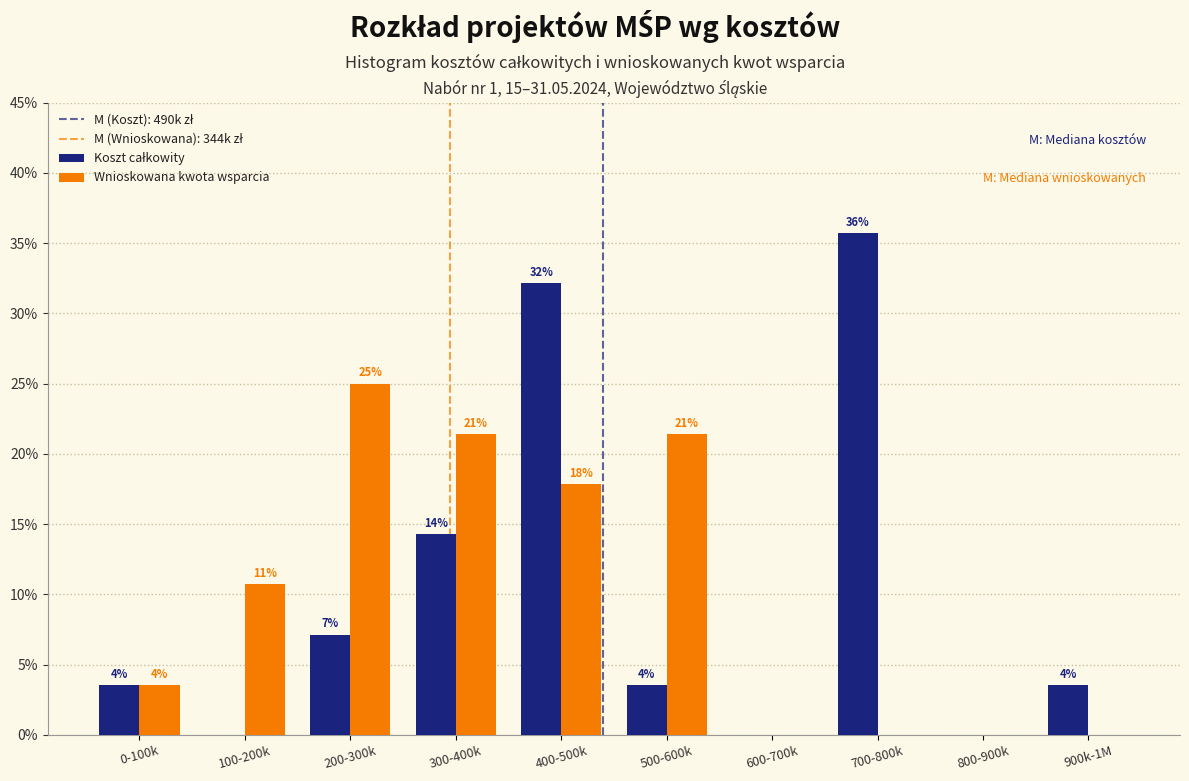

Are the bars horizontal?

No